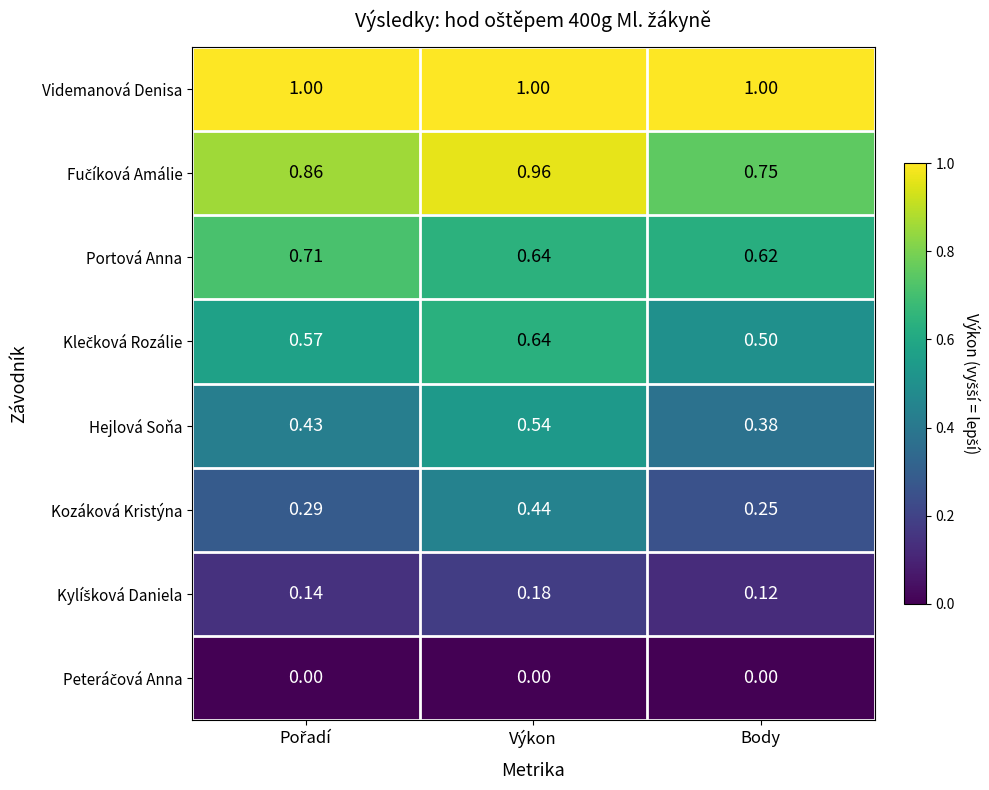

Which series has the largest total across all categories?

Videmanová Denisa